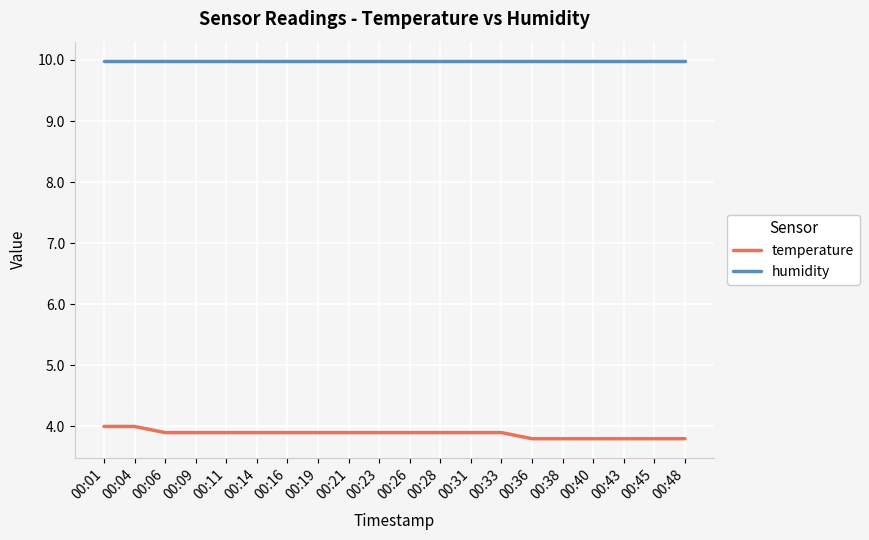

The temperature series shows 3.9 at 00:28. True or false?

True